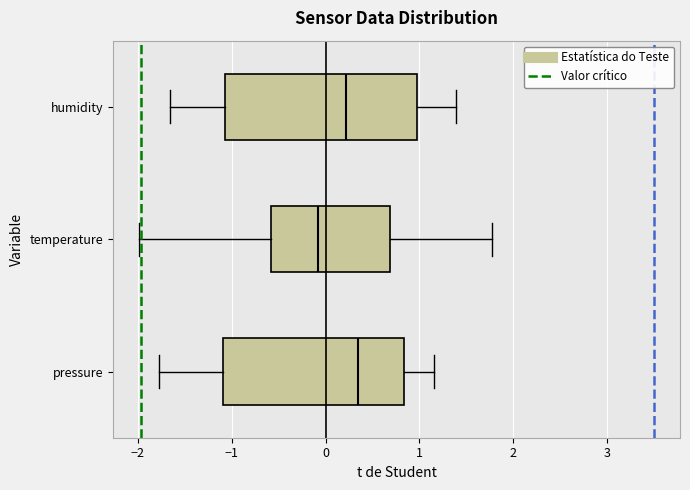

Where does the median line of the box for humidity sit on the x-axis? The values are not printed on the chart, so give them approximately, as read against the axis.

0.2